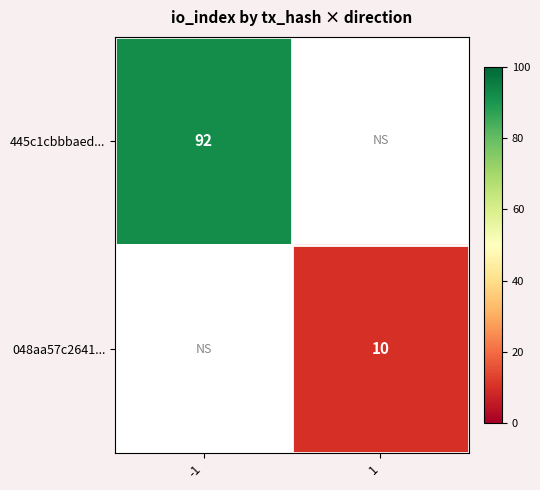

Is the value of 445c1cbbbaed... at -1 greater than the value of 048aa57c2641... at 1?

Yes